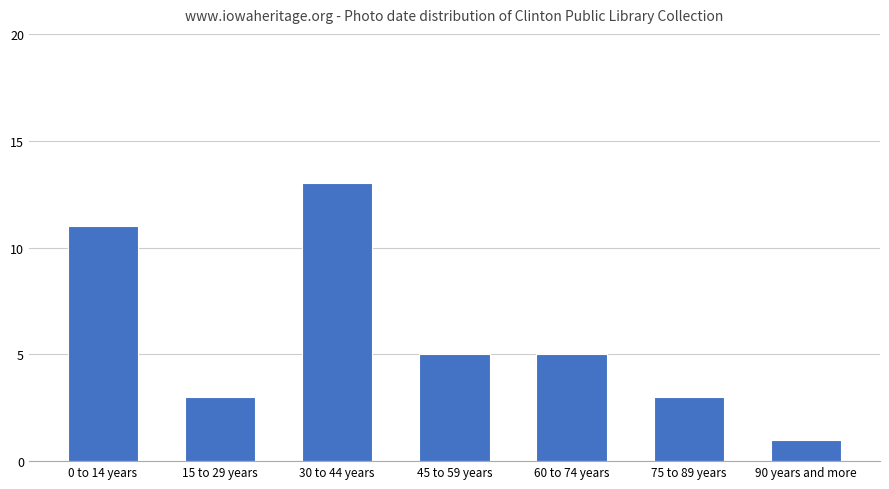

The value at 15 to 29 years is 2. True or false?

False